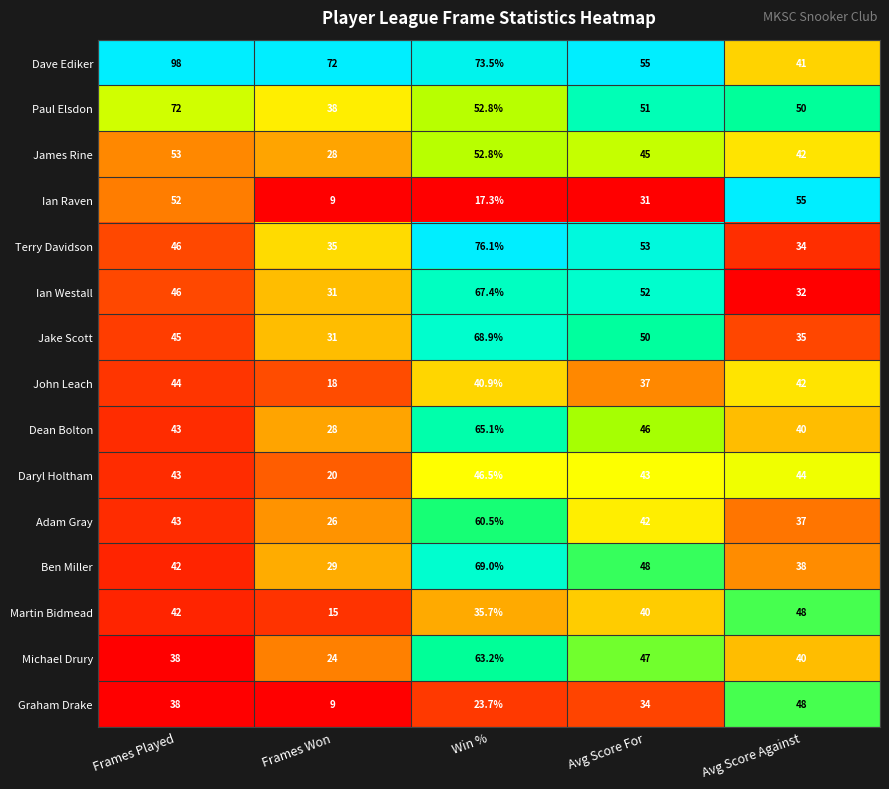

Count the number of data series in this chart.

15